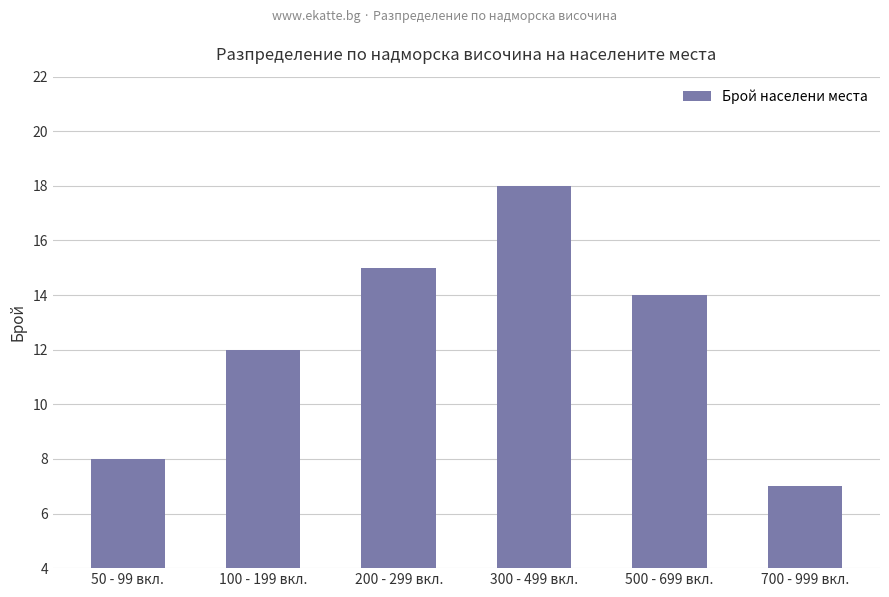

Reading left to right, list all the values displayed in this chart.

8	12	15	18	14	7